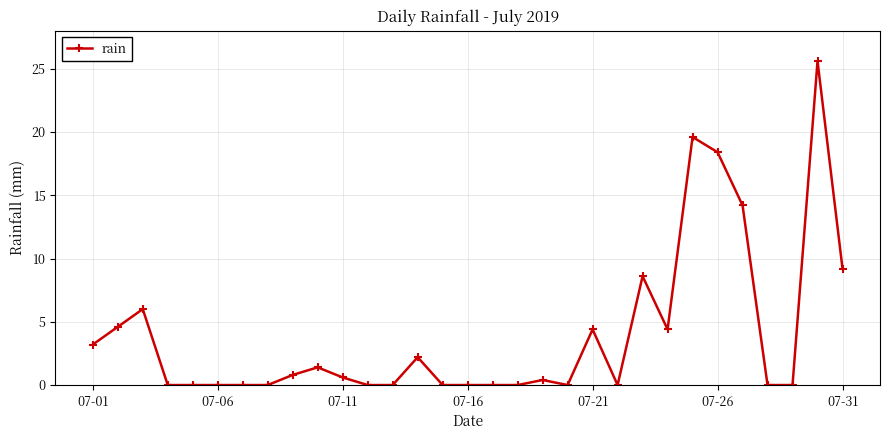

Is this an area chart (filled region under the line)?

No